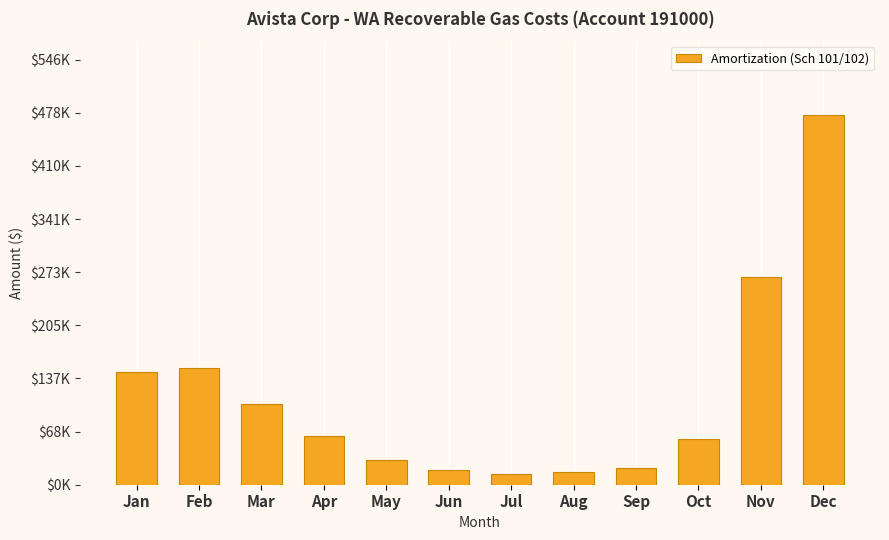

Between Mar and Aug, which is larger?

Mar